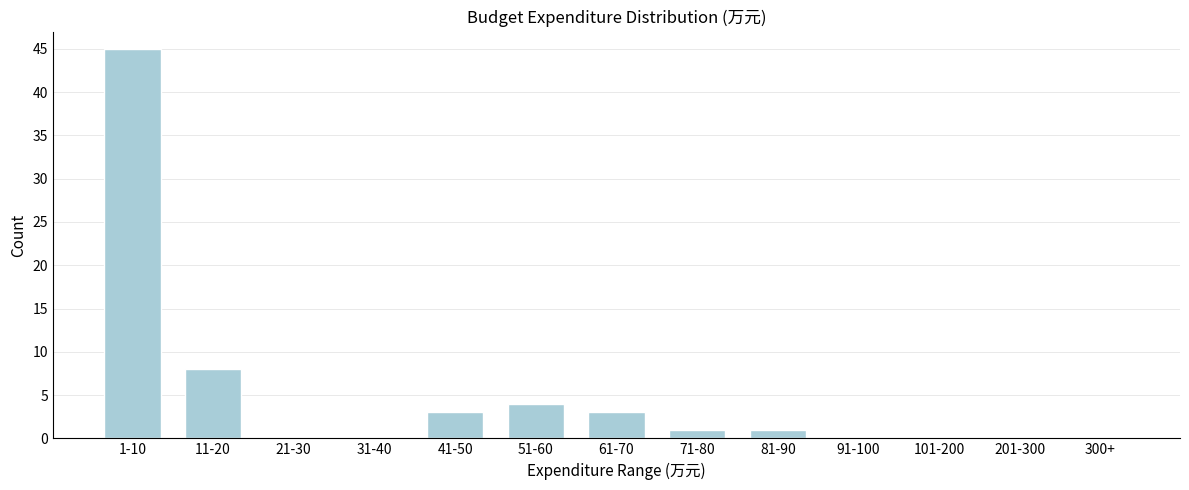

Reading left to right, list all the values displayed in this chart.

1-10=45	11-20=8	21-30=0	31-40=0	41-50=3	51-60=4	61-70=3	71-80=1	81-90=1	91-100=0	101-200=0	201-300=0	300+=0